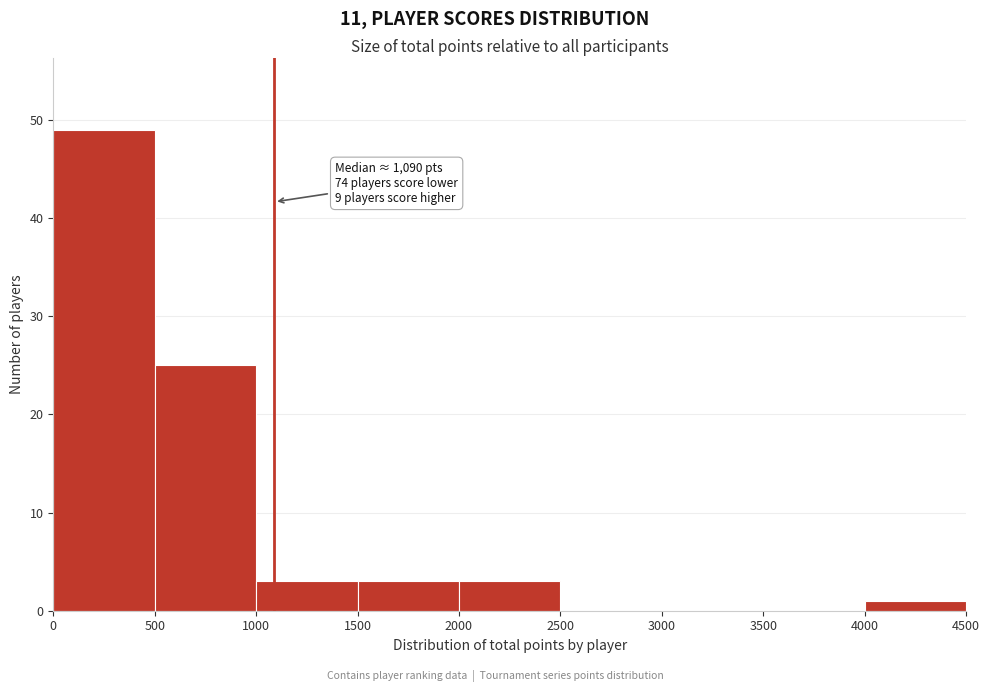

Which range on the x-axis has the tallest bar?

0 to 500